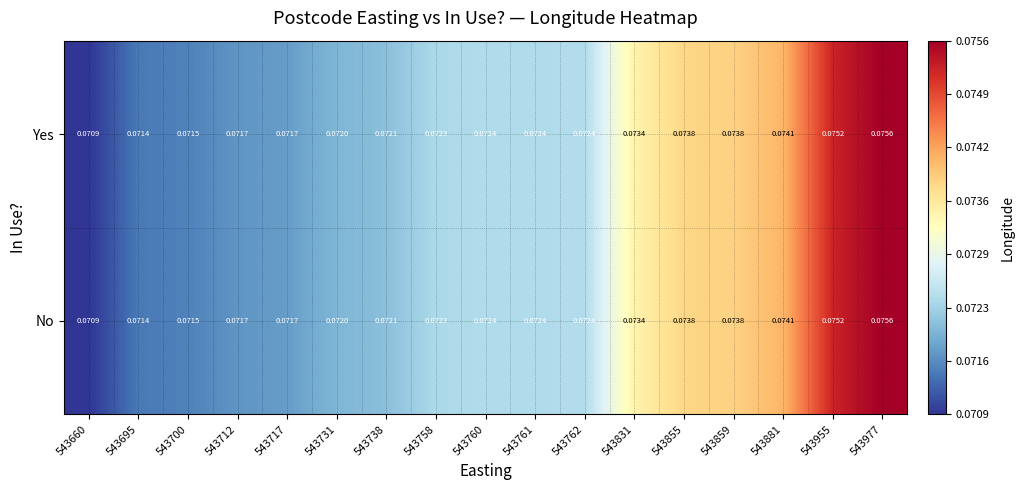

Is the value of No at 543700 greater than the value of Yes at 543955?

No